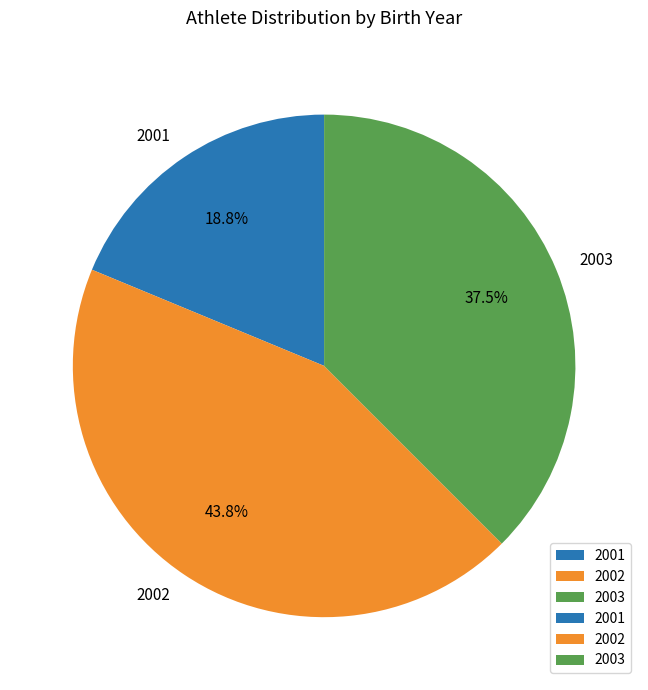

What percentage is the 2001 slice, to the nearest percent?

19%